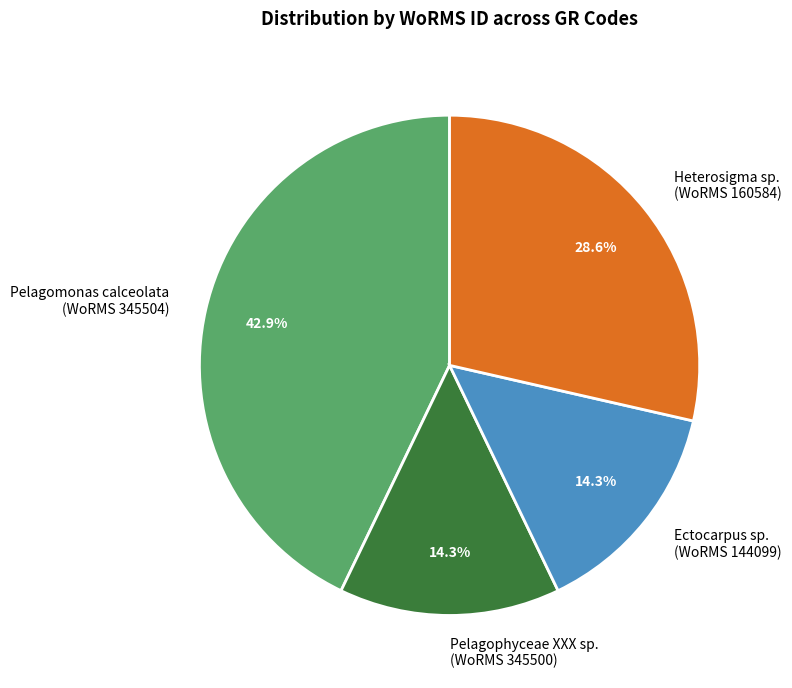

What is the ratio of the value at Ectocarpus sp. (WoRMS 144099) to the value at Pelagomonas calceolata (WoRMS 345504)?

0.3